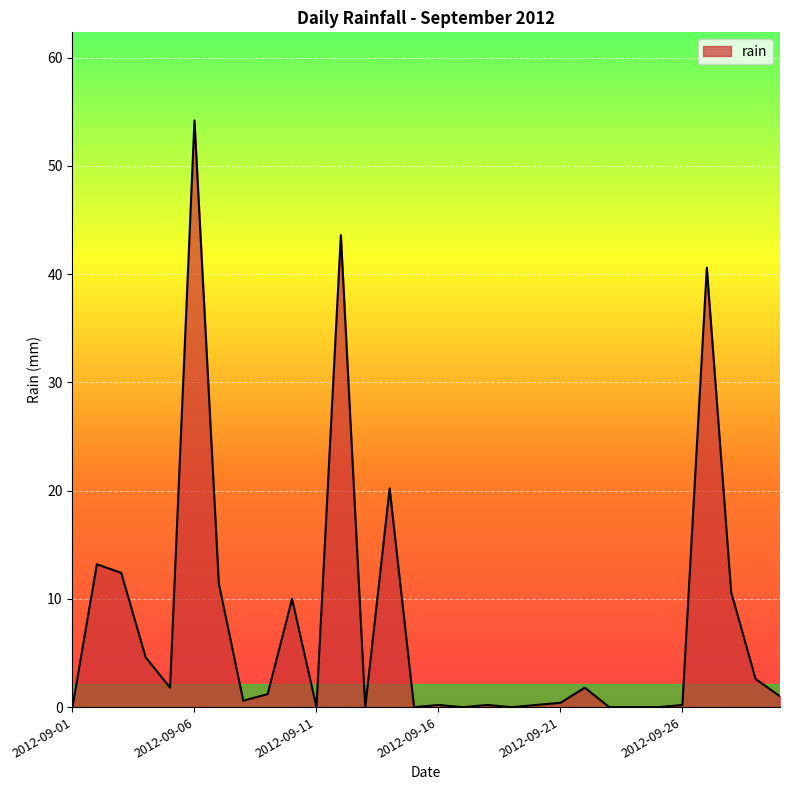

What is the maximum value shown in the chart?

54.2